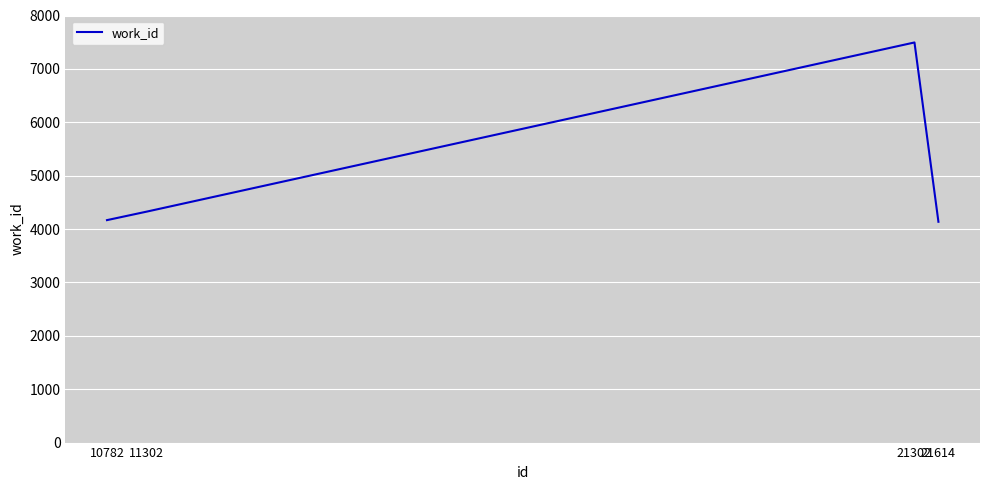

What is the difference between the second highest and second lowest values?

160